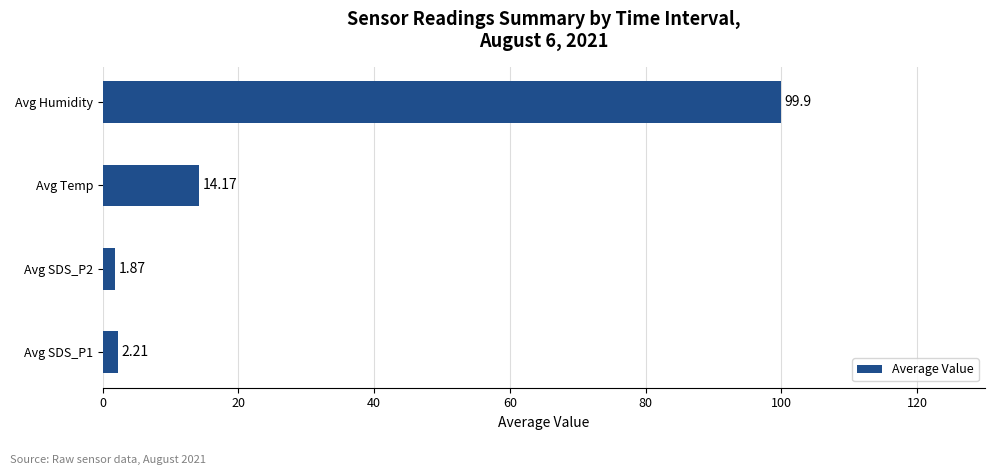

At which category does the chart reach its peak across all series?

Avg Humidity